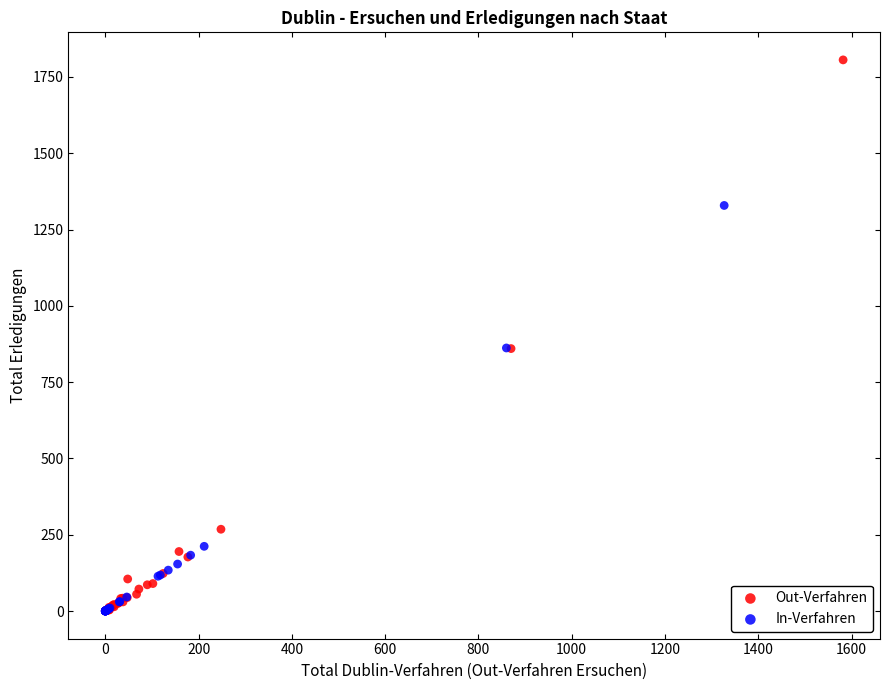

Which series reaches the maximum Y coordinate?

Out-Verfahren